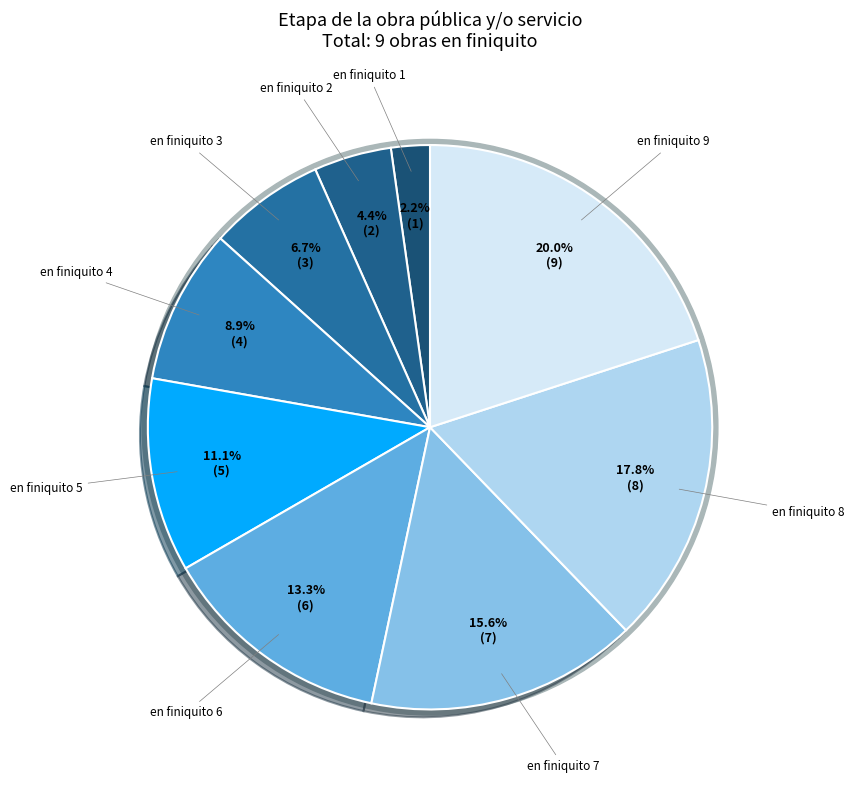

Between en finiquito 8 and en finiquito 4, which is larger?

en finiquito 8